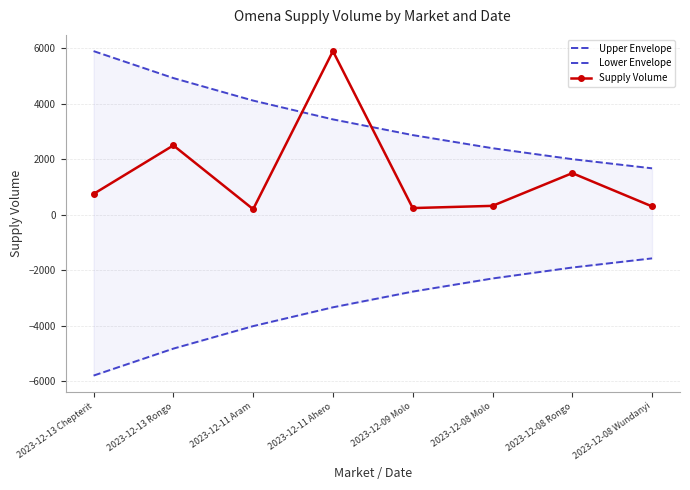

The Upper Envelope series shows 1673.6 at 2023-12-08 Wundanyi. True or false?

True